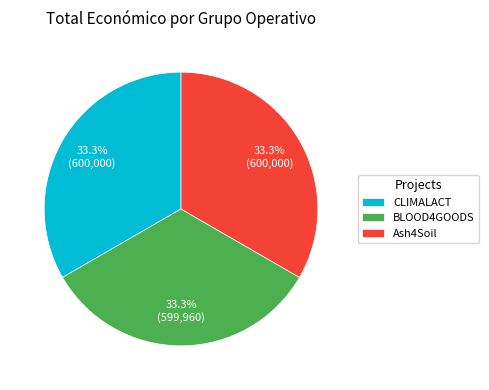

To the nearest percent, what is the combined percentage of CLIMALACT and BLOOD4GOODS?

67%